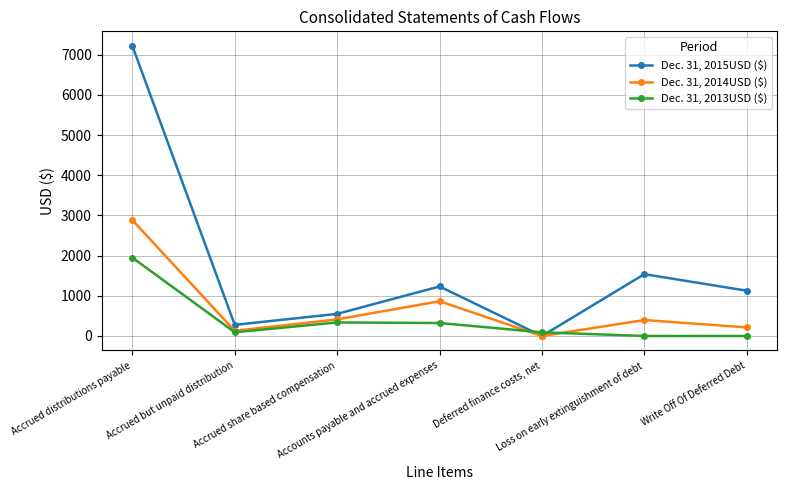

Between Accrued distributions payable and Write Off Of Deferred Debt, which series saw the biggest shift?

Dec. 31, 2015USD ($)